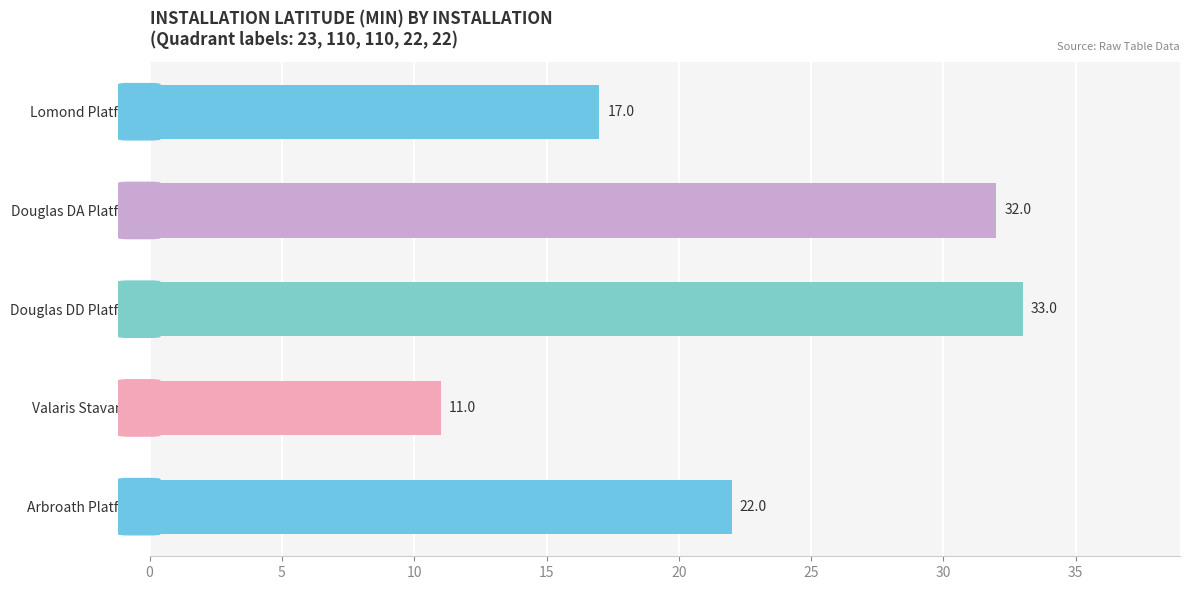

What is the label of the 4th bar from the top?

Valaris Stavanger